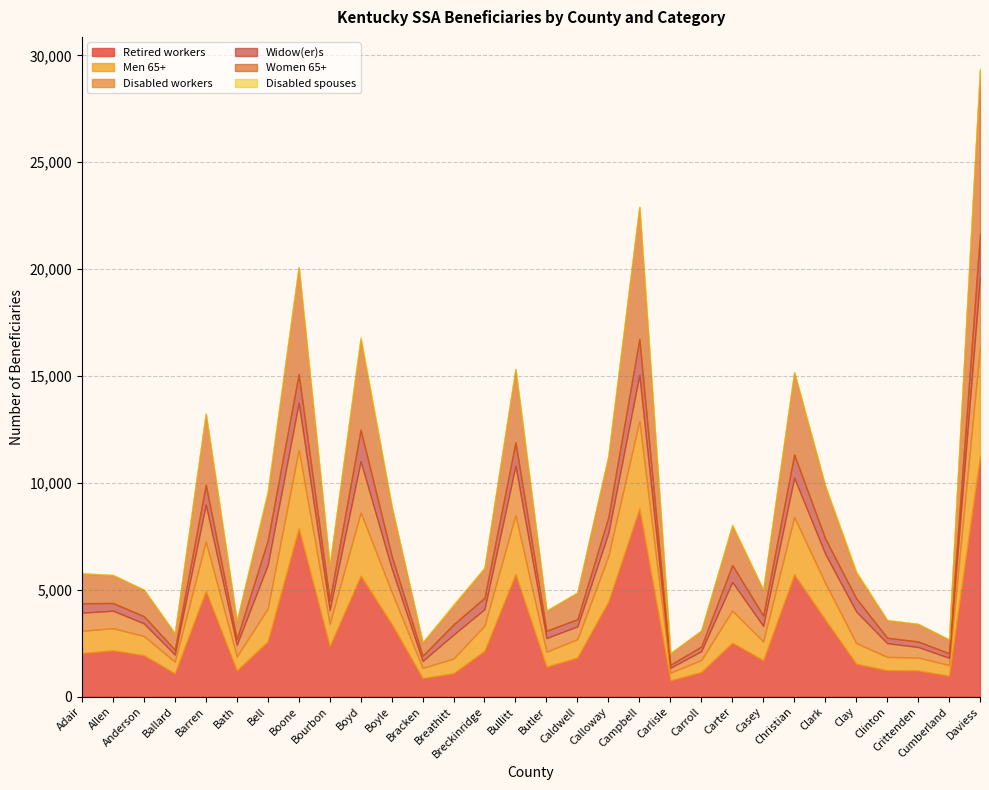

Between Barren and Campbell, which is larger?

Campbell